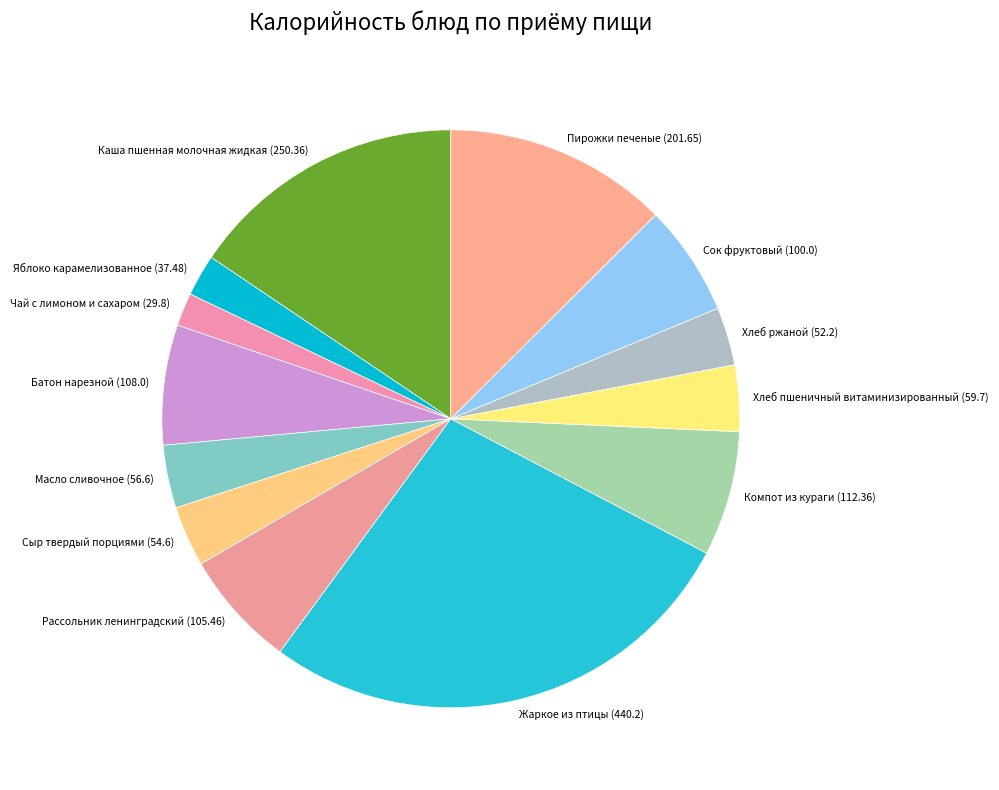

The Яблоко карамелизованное (37.48) slice represents 2% of the pie. True or false?

True